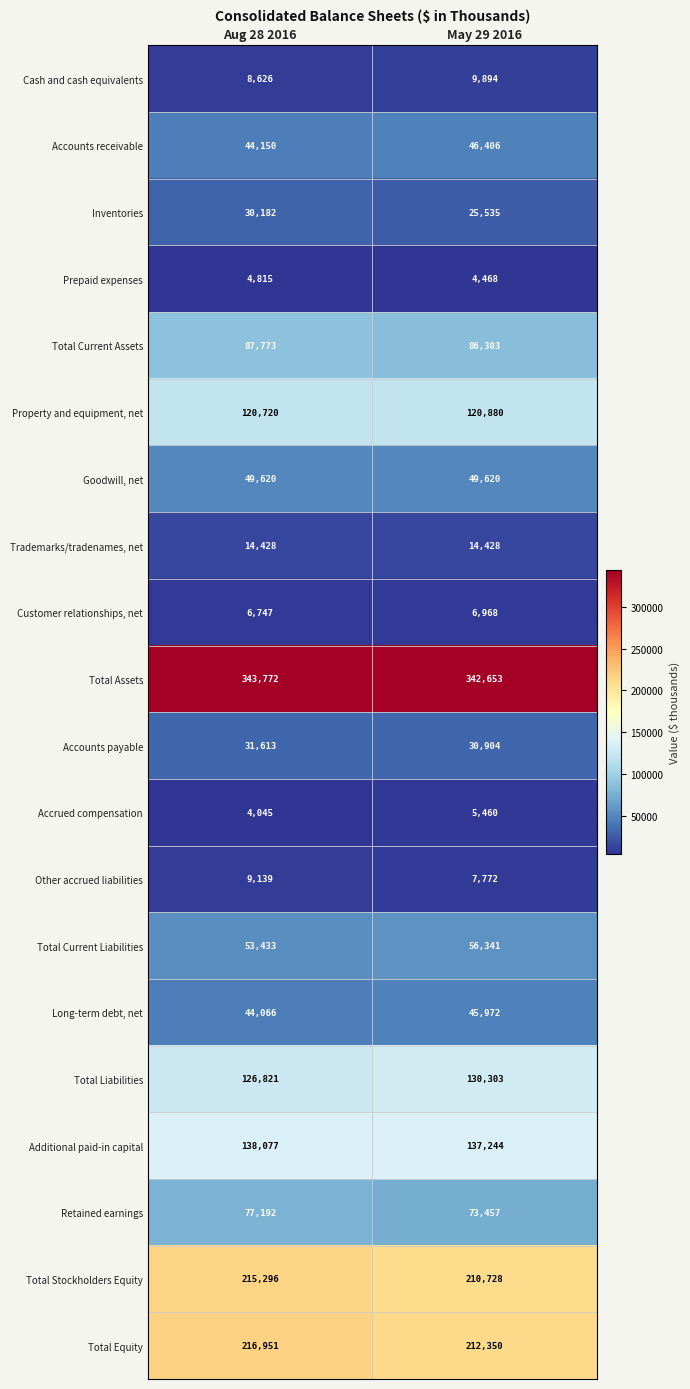

Rank the series by their maximum value, from lowest to highest.

Prepaid expenses, Accrued compensation, Customer relationships, net, Other accrued liabilities, Cash and cash equivalents, Trademarks/tradenames, net, Inventories, Accounts payable, Long-term debt, net, Accounts receivable, Goodwill, net, Total Current Liabilities, Retained earnings, Total Current Assets, Property and equipment, net, Total Liabilities, Additional paid-in capital, Total Stockholders Equity, Total Equity, Total Assets